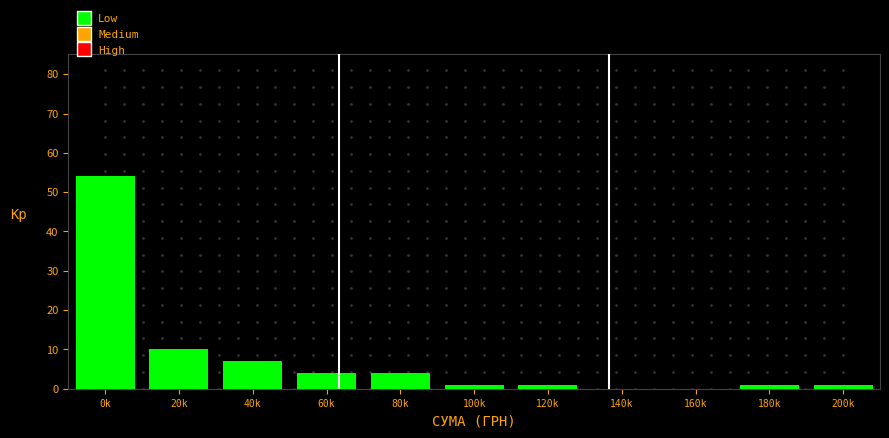

Reading left to right, what are all the values shown in this chart?

0k=54	20k=10	40k=7	60k=4	80k=4	100k=1	120k=1	140k=0	160k=0	180k=1	200k=1